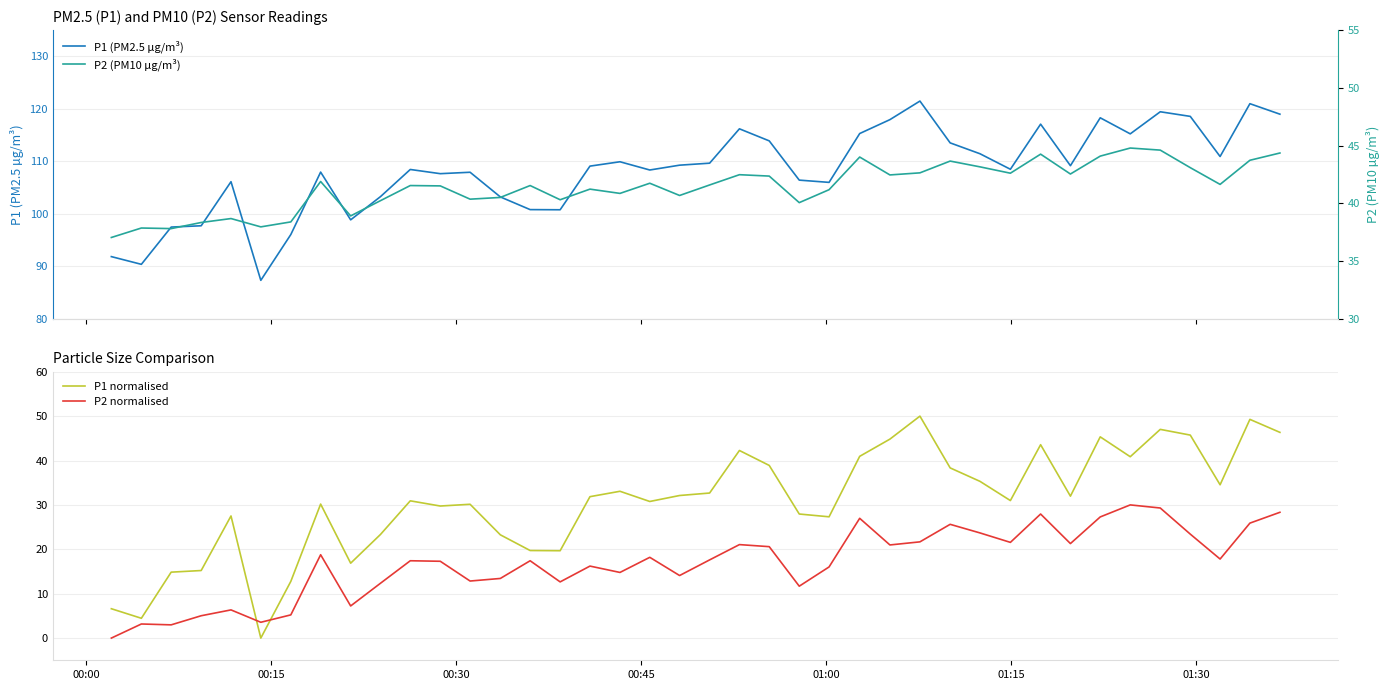

Which series ends up on top after the final intersection of P1 normalised and P2 normalised?

P1 normalised